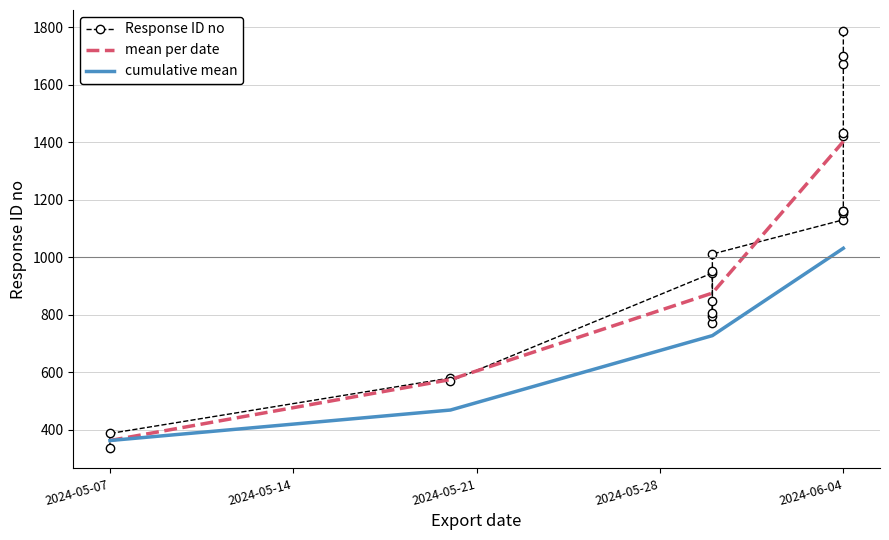

What is the difference between the maximum and minimum values?

1449